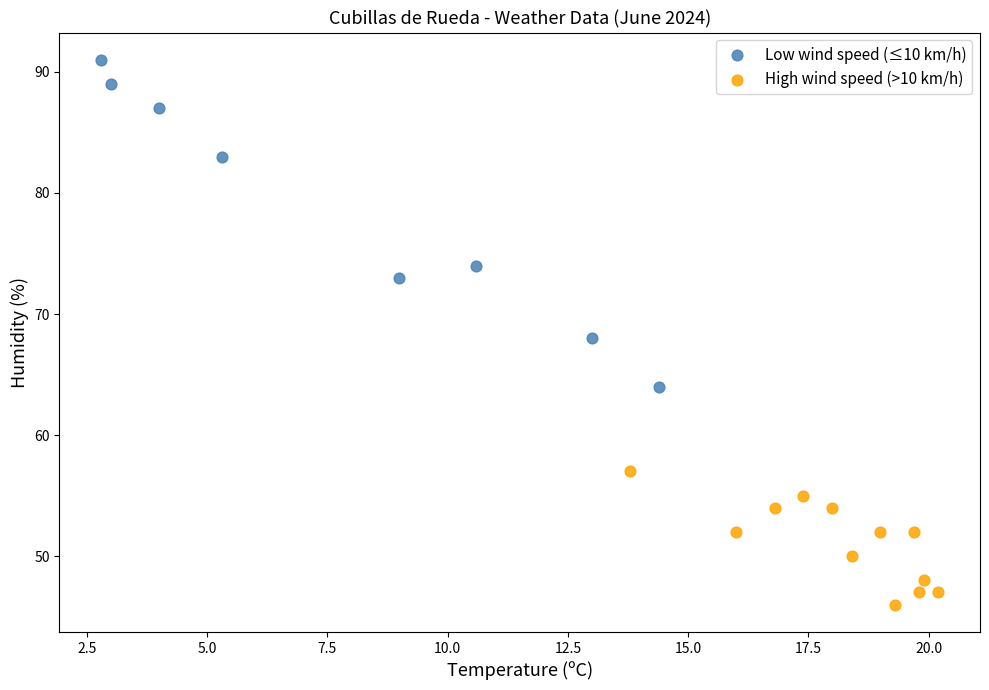

Which series has the widest spread of Y values?

Low wind speed (≤10 km/h)